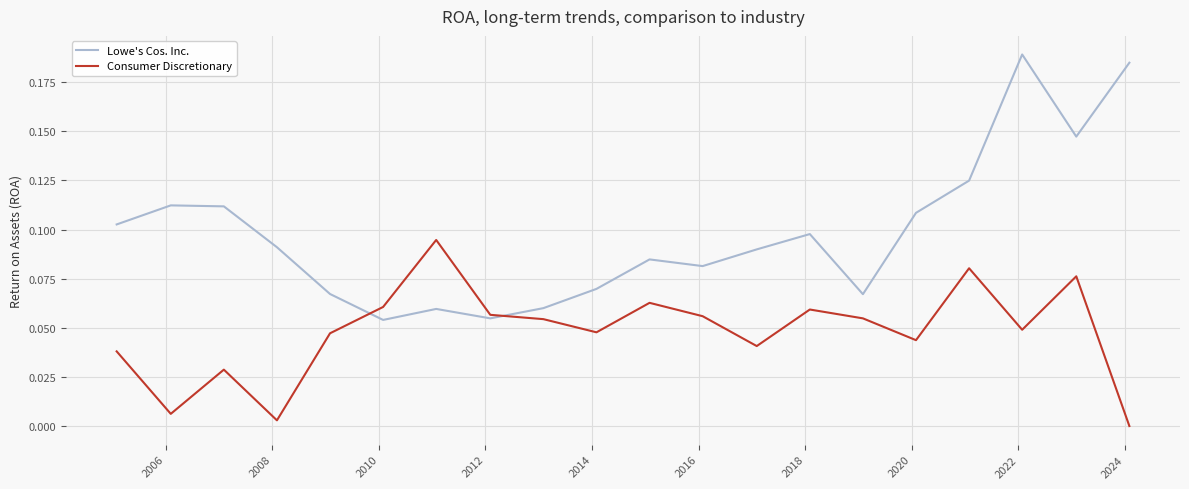

Which series has the largest range (max minus min)?

Lowe's Cos. Inc.